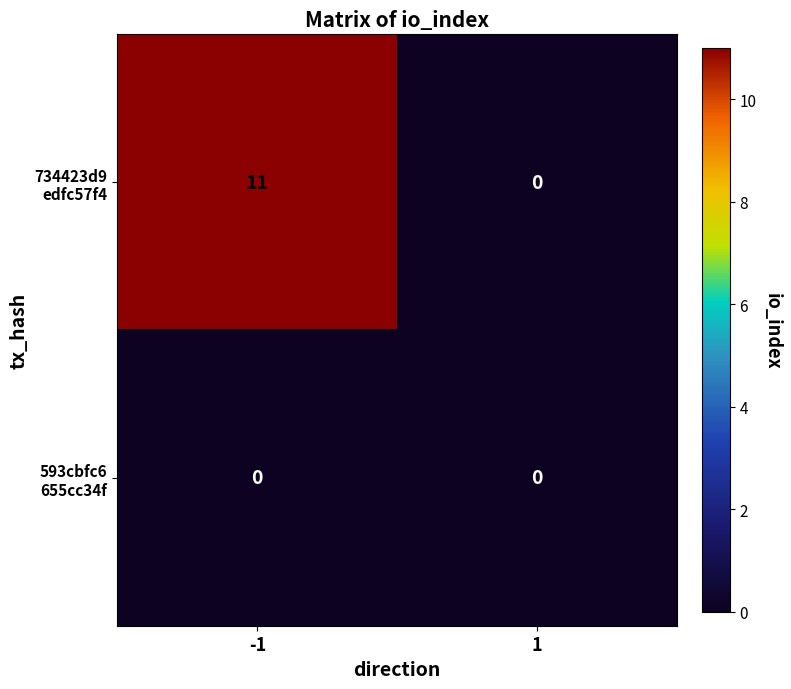

What is the greatest value displayed?

11